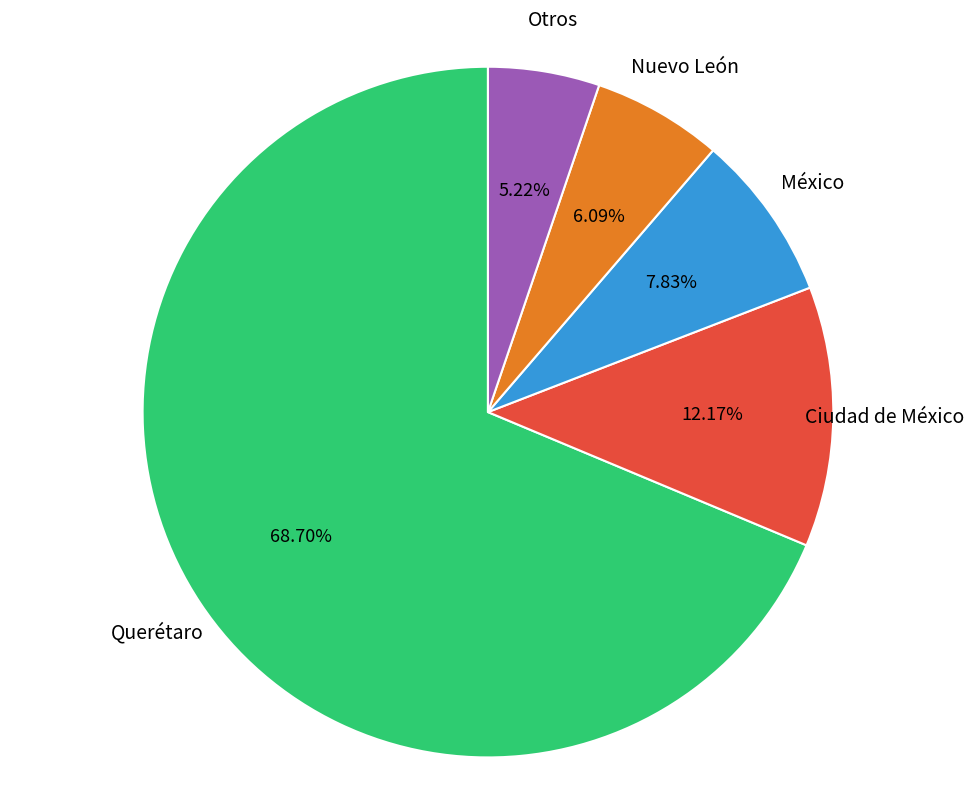

Is there any slice that represents more than half of the pie?

Yes